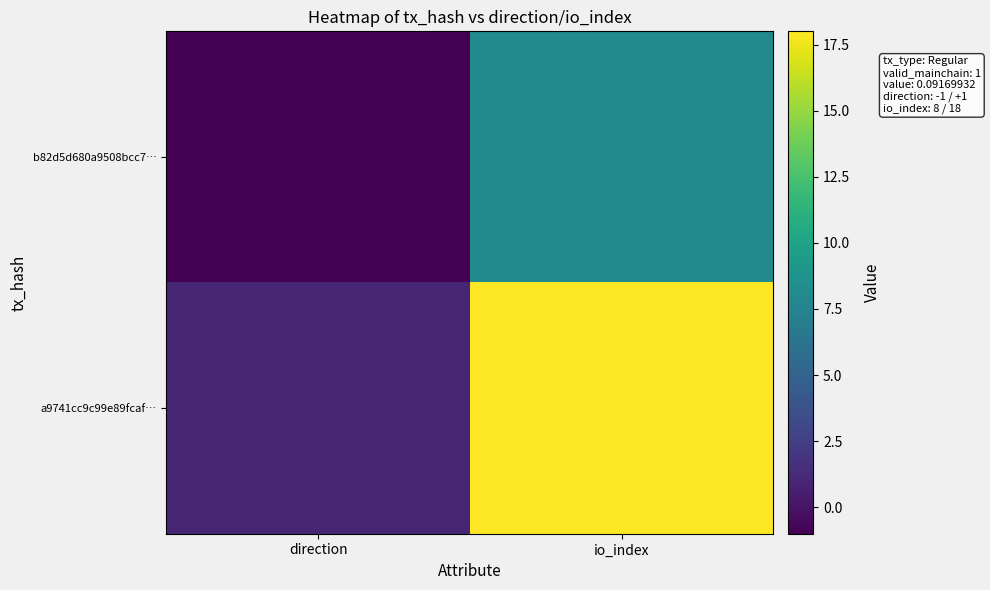

Reading left to right, list all the values displayed in this chart.

b82d5d680a9508bcc7…: direction=-1	io_index=8
a9741cc9c99e89fcaf…: direction=1	io_index=18